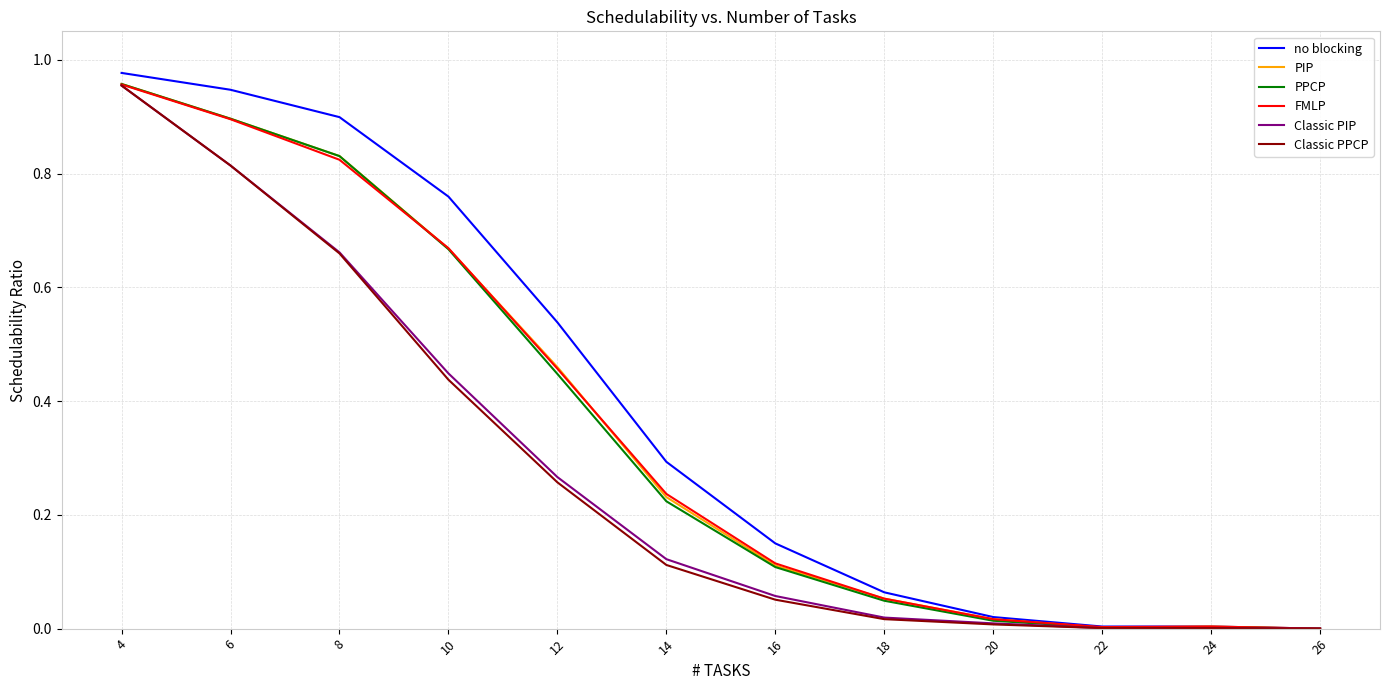

Which series changed the most between 16 and 26?

no blocking